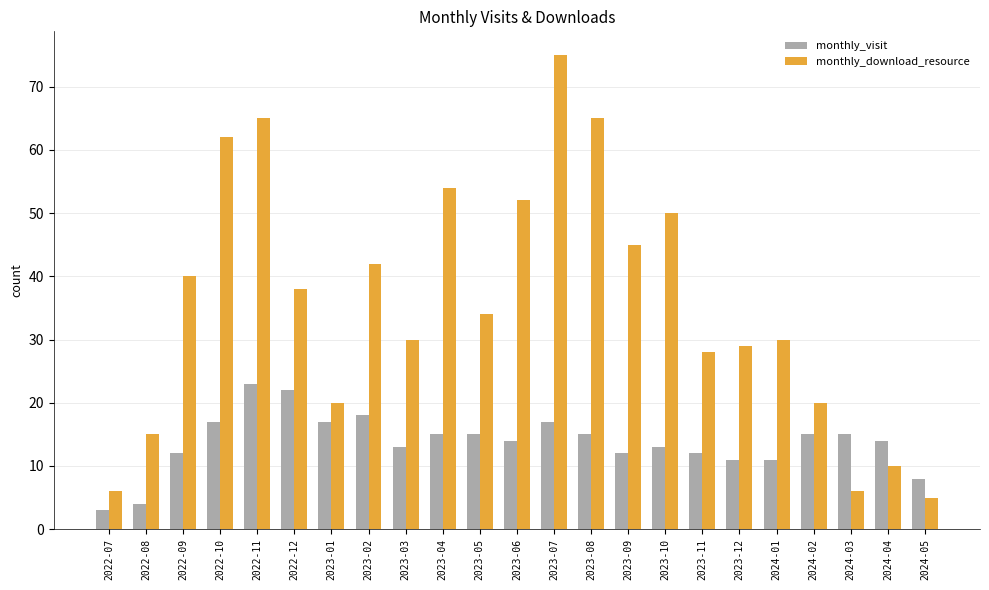

Is it true that monthly_download_resource equals 7 at 2022-08?

False